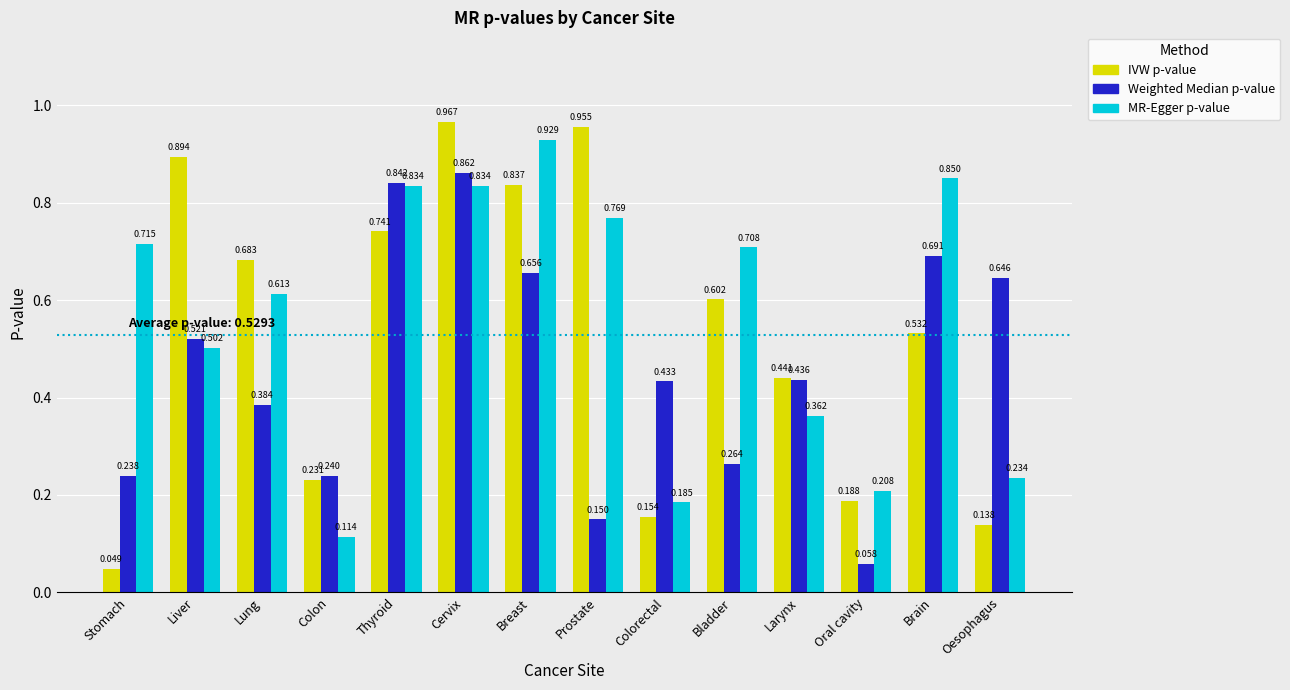

Which series has the widest spread of values?

IVW p-value